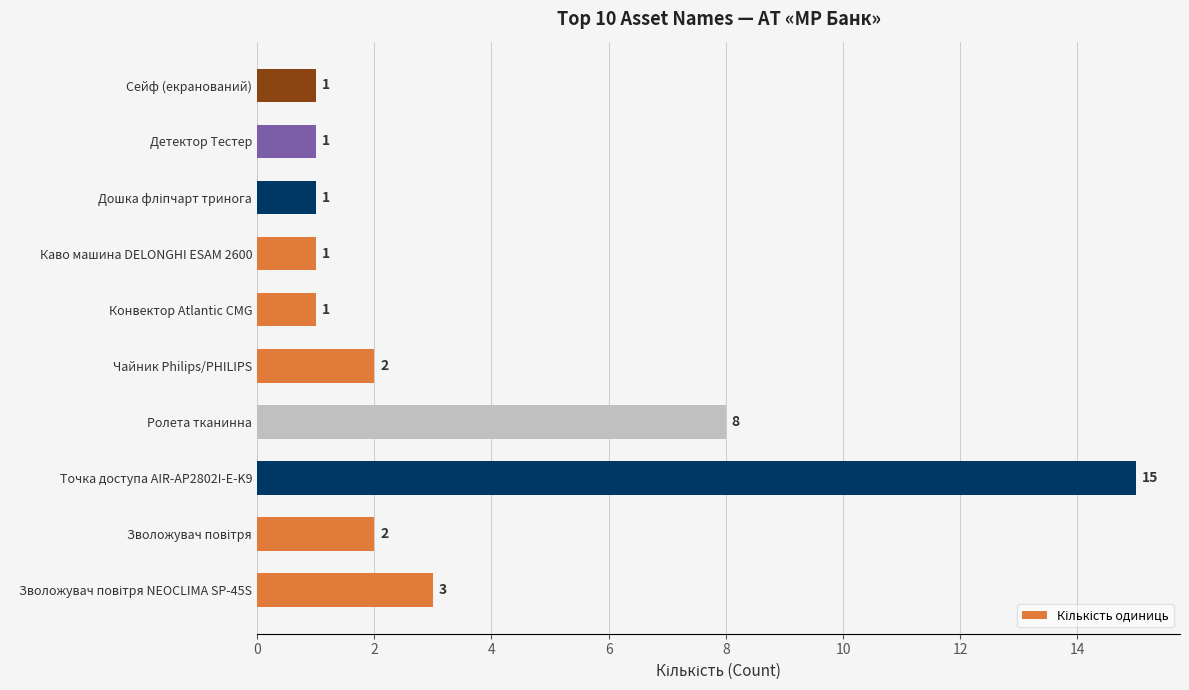

How many bars are there in total?

10